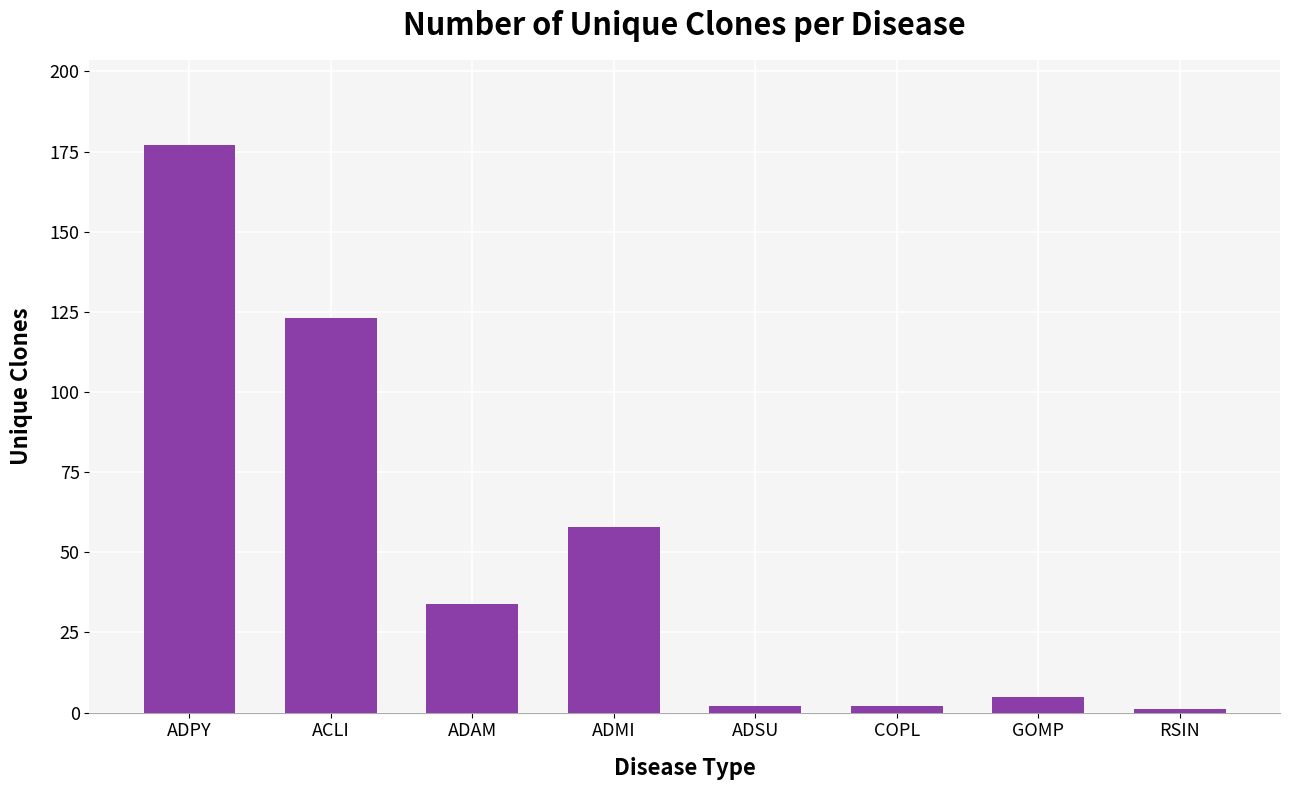

What is the change in value from GOMP to RSIN?

-4